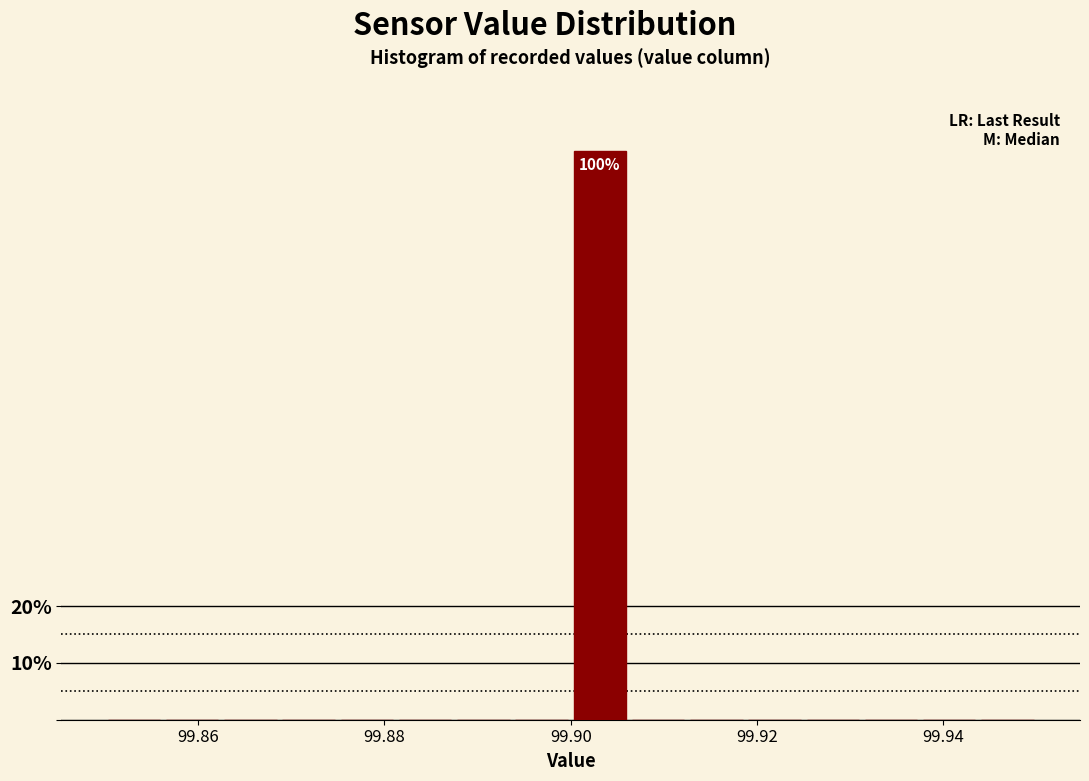

Read against the x-axis, roughly where is the centre of the tallest bar?

99.904